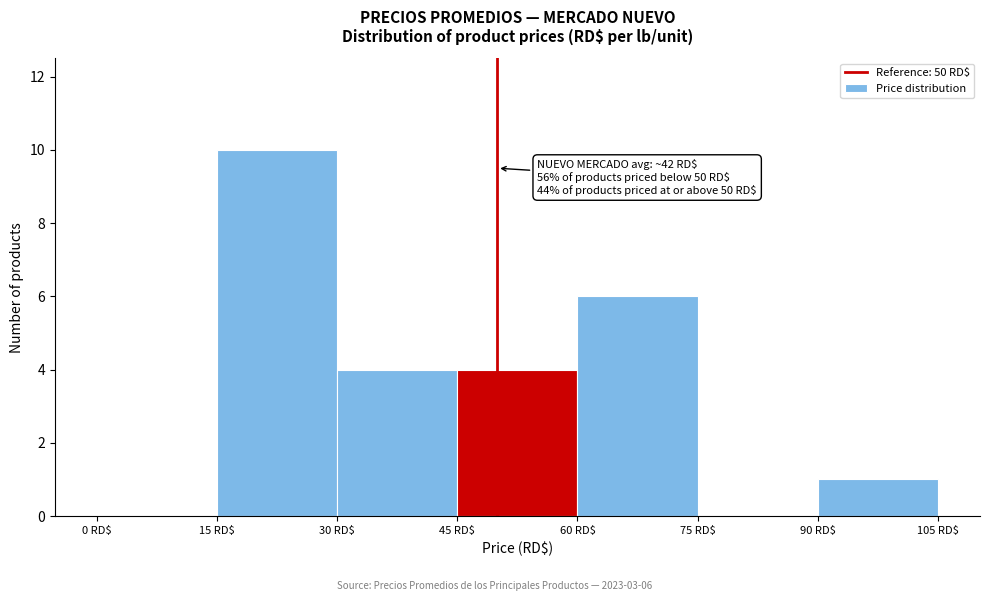

Over which range of the x-axis is the bar tallest?

15 to 30